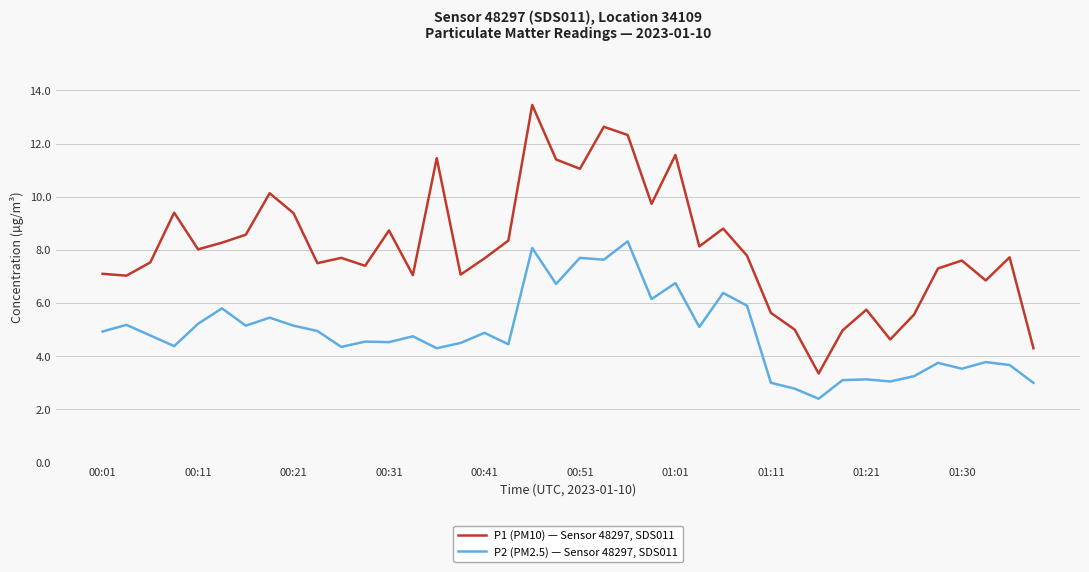

What is the difference between the maximum and minimum values in the P2 (PM2.5) — Sensor 48297, SDS011 series?

5.9